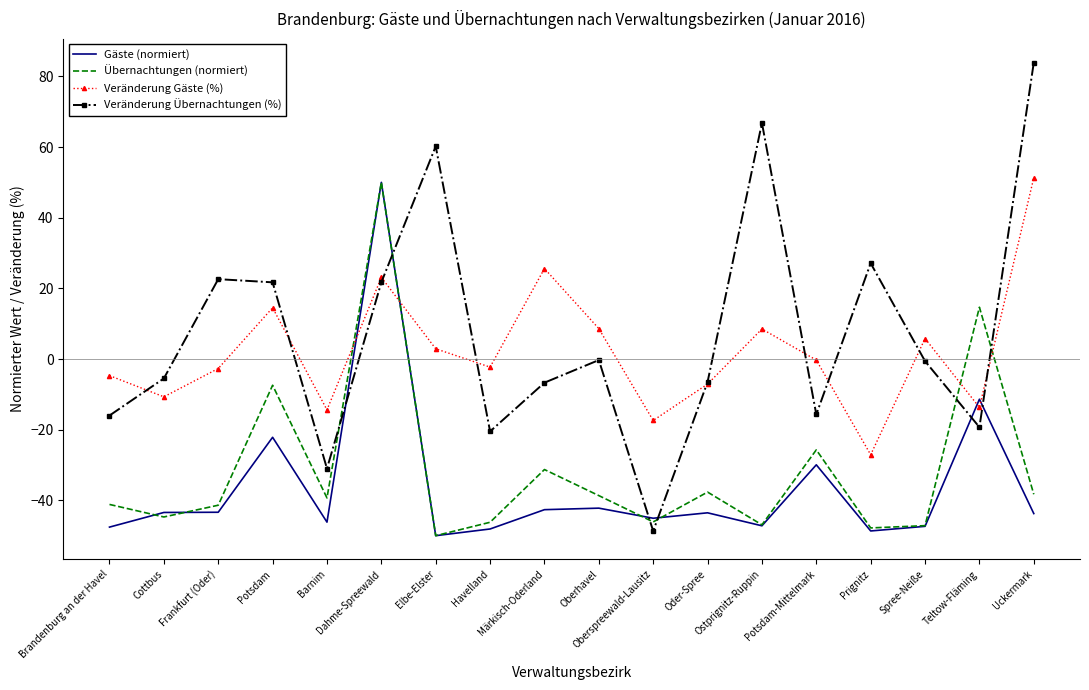

In Veränderung Gäste (%), how many points are higher than both neighbors (excluding endpoints)?

5